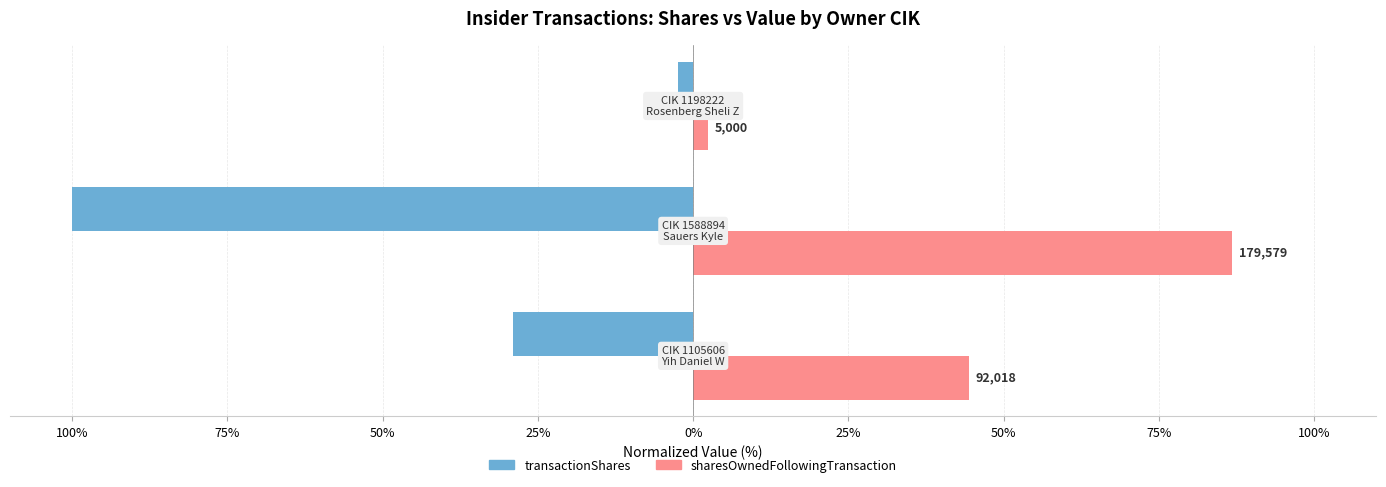

What are all the series names shown in the legend?

transactionShares, sharesOwnedFollowingTransaction